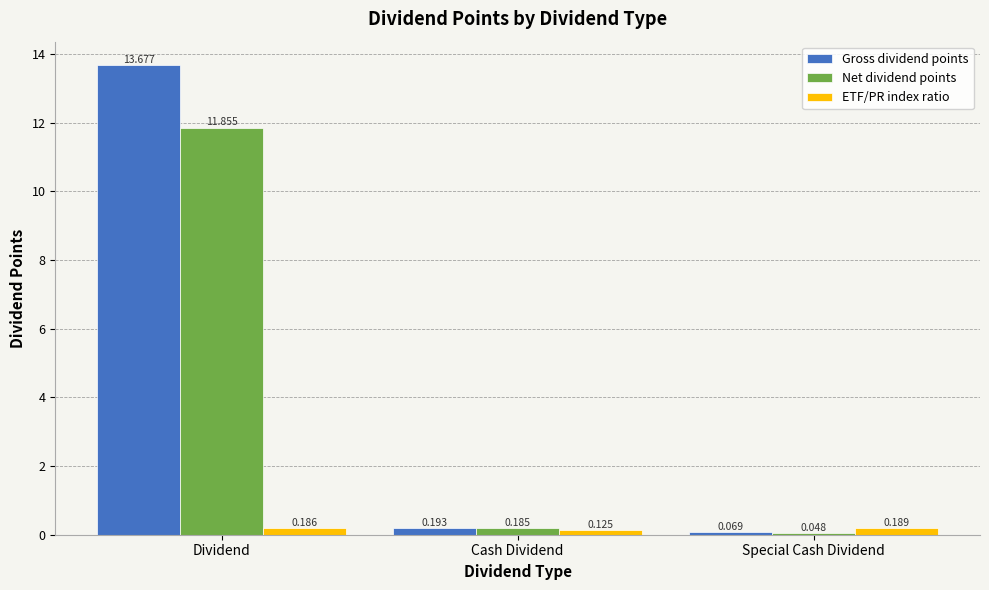

Does the chart contain any negative values?

No